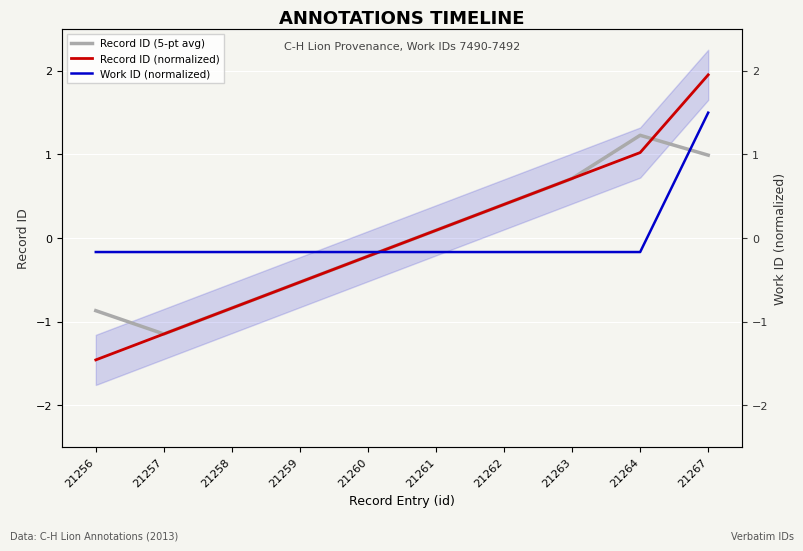

Reading right to left, extract all data points from this chart.

Record ID (5-pt avg): 1.0	1.2	0.7	0.4	0.1	-0.2	-0.5	-0.8	-1.1	-0.9
Record ID (normalized): 2.0	1.0	0.7	0.4	0.1	-0.2	-0.5	-0.8	-1.1	-1.5
Work ID (normalized): 1.5	-0.2	-0.2	-0.2	-0.2	-0.2	-0.2	-0.2	-0.2	-0.2